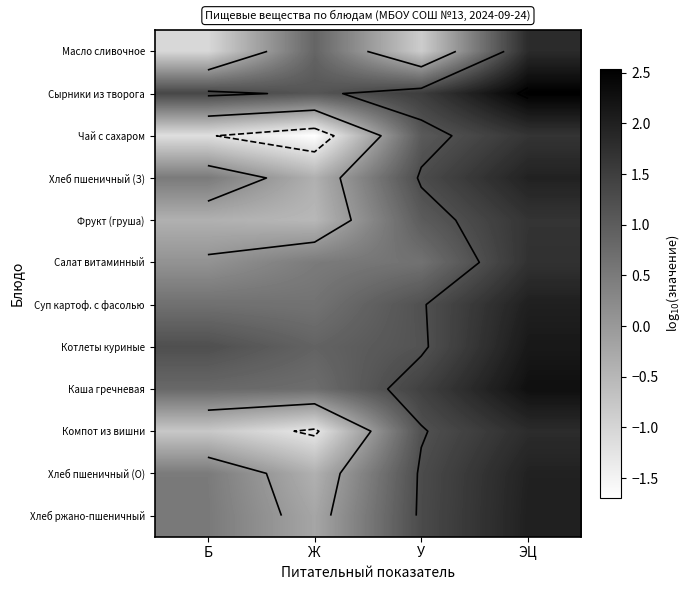

At which label is Масло сливочное closest to 0?

У